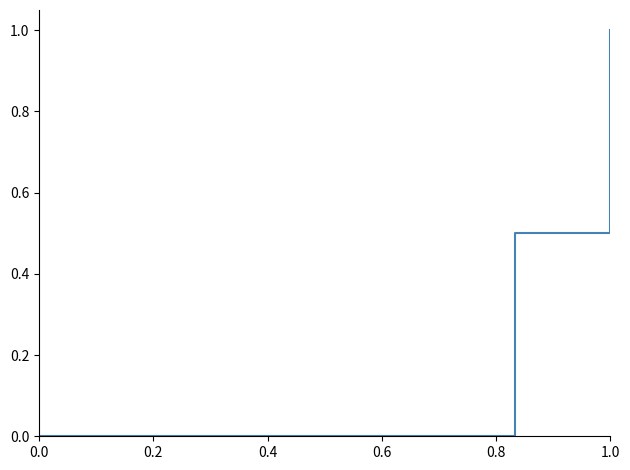

What is the sum of all values?

1.5